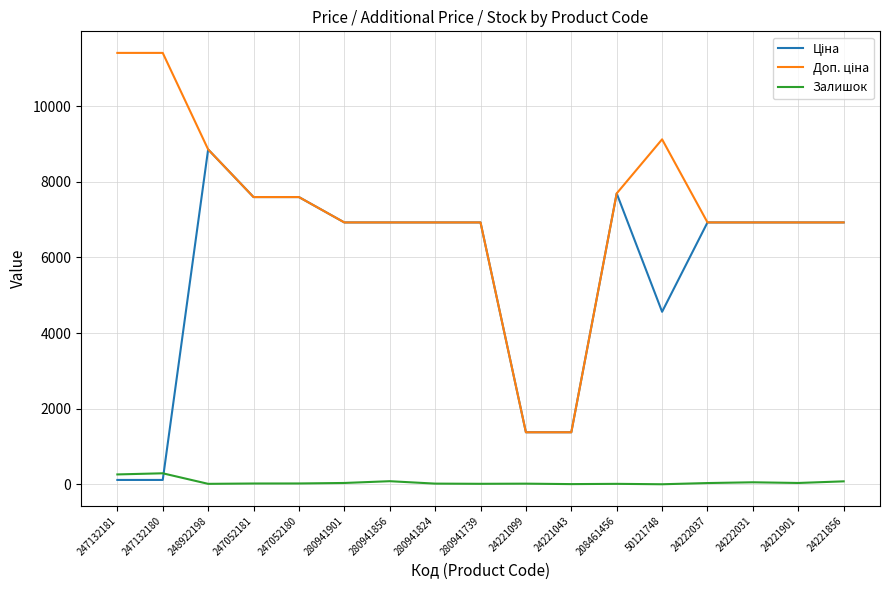

Where is the first local minimum for Залишок?

248922198